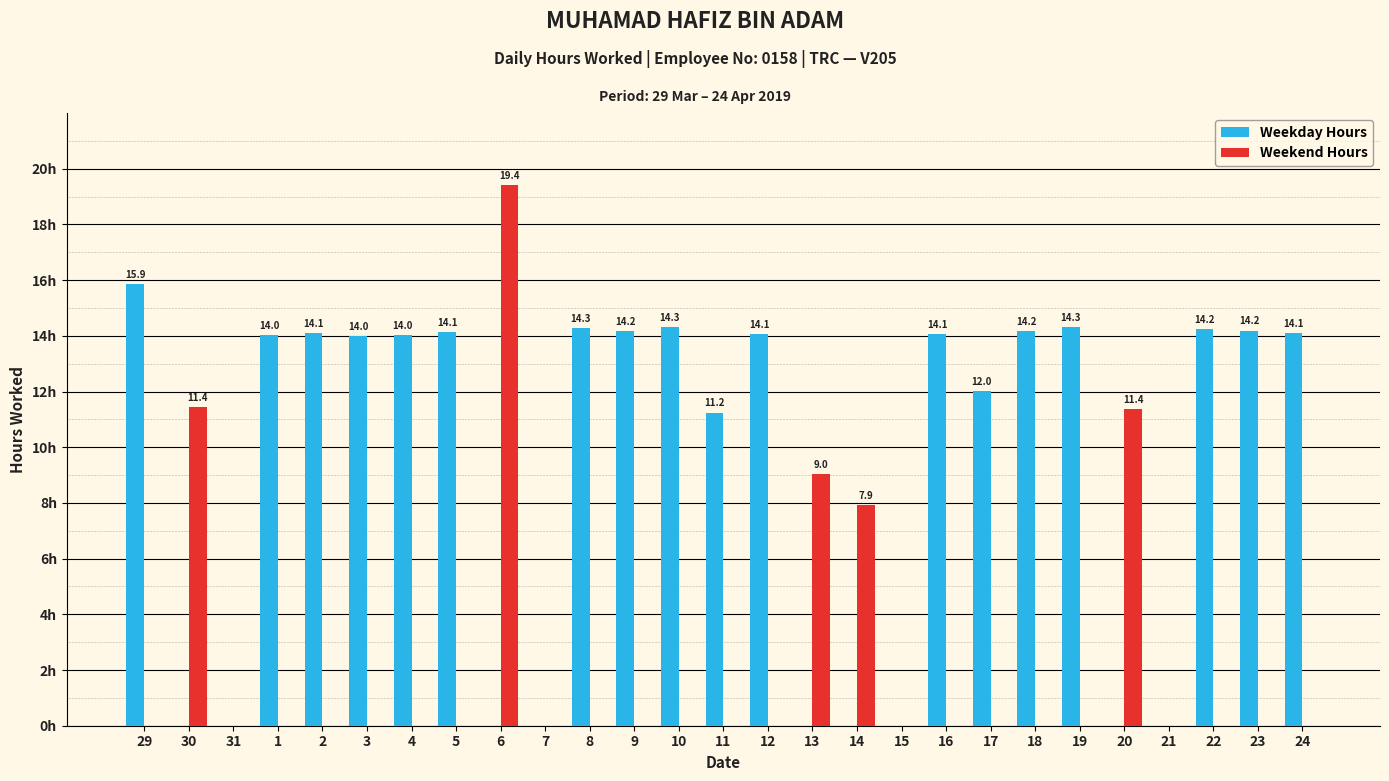

What position from the right is 9?

16